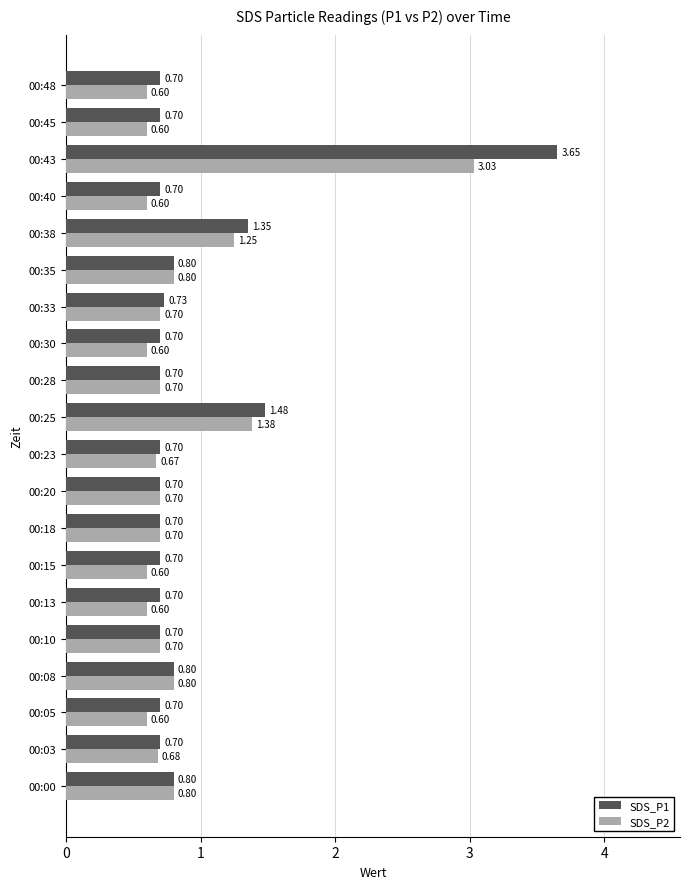

Which series changed the most between 00:03 and 00:10?

SDS_P2